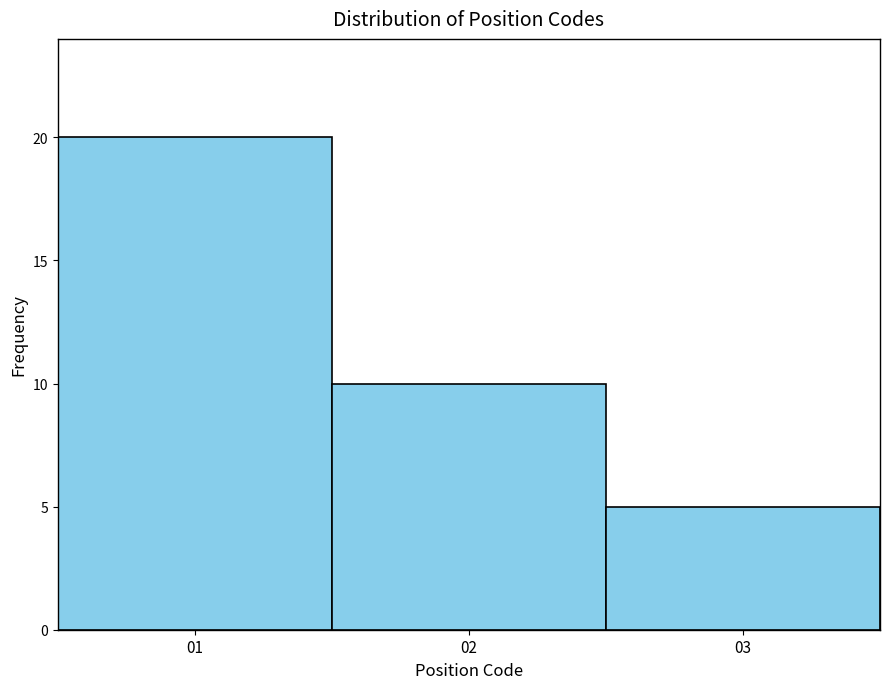

Reading left to right, transcribe this chart: for each bar, give the range it covers on the x-axis and its height. The values are not printed on the chart, so give them approximately, as read against the axis.

0.5 to 1.5: 20
1.5 to 2.5: 10
2.5 to 3.5: 5